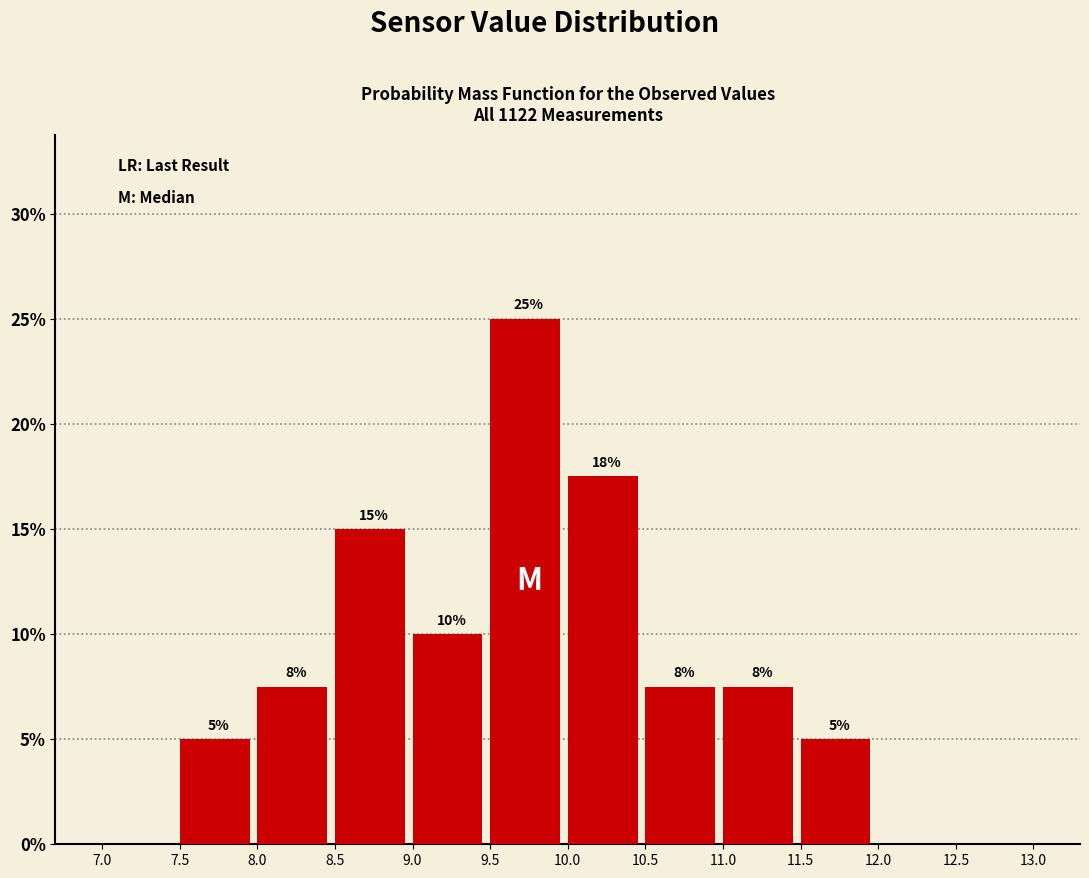

Over which range of the x-axis is the bar tallest?

9.5 to 10.0